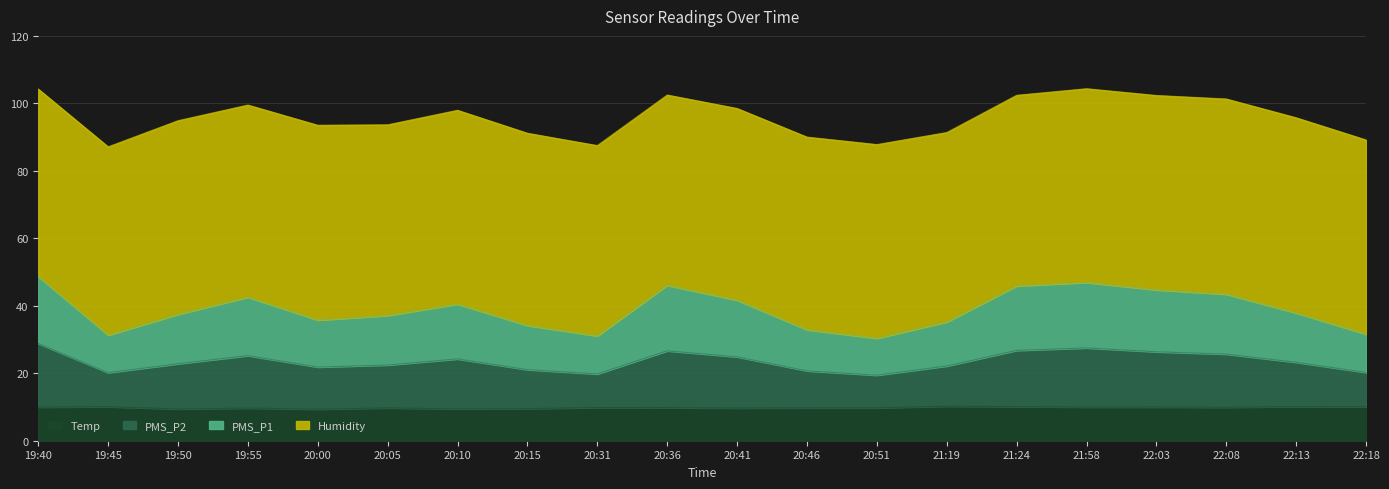

The value of Temp at 22:08 is 6.3. True or false?

False